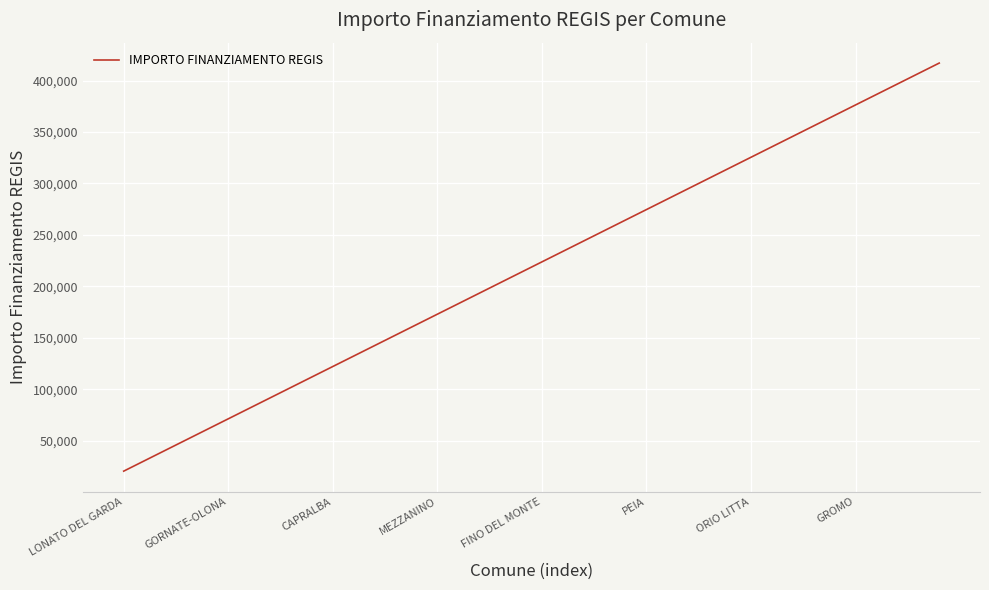

How many lines are shown in the chart?

1